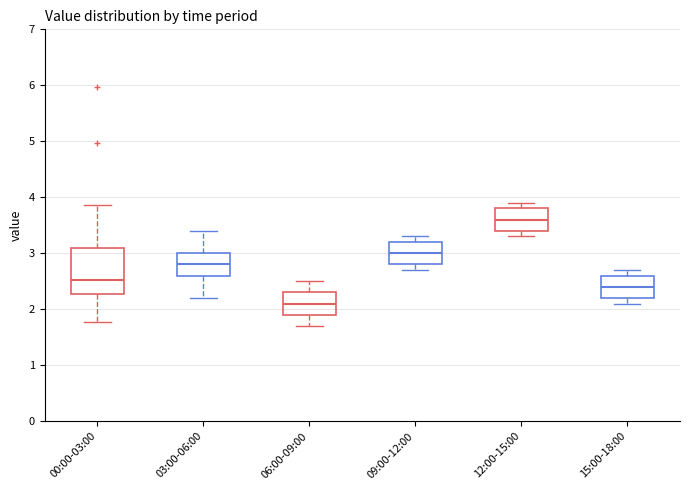

Comparing the boxes themselves (not the whiskers), which one is the tallest?

00:00-03:00